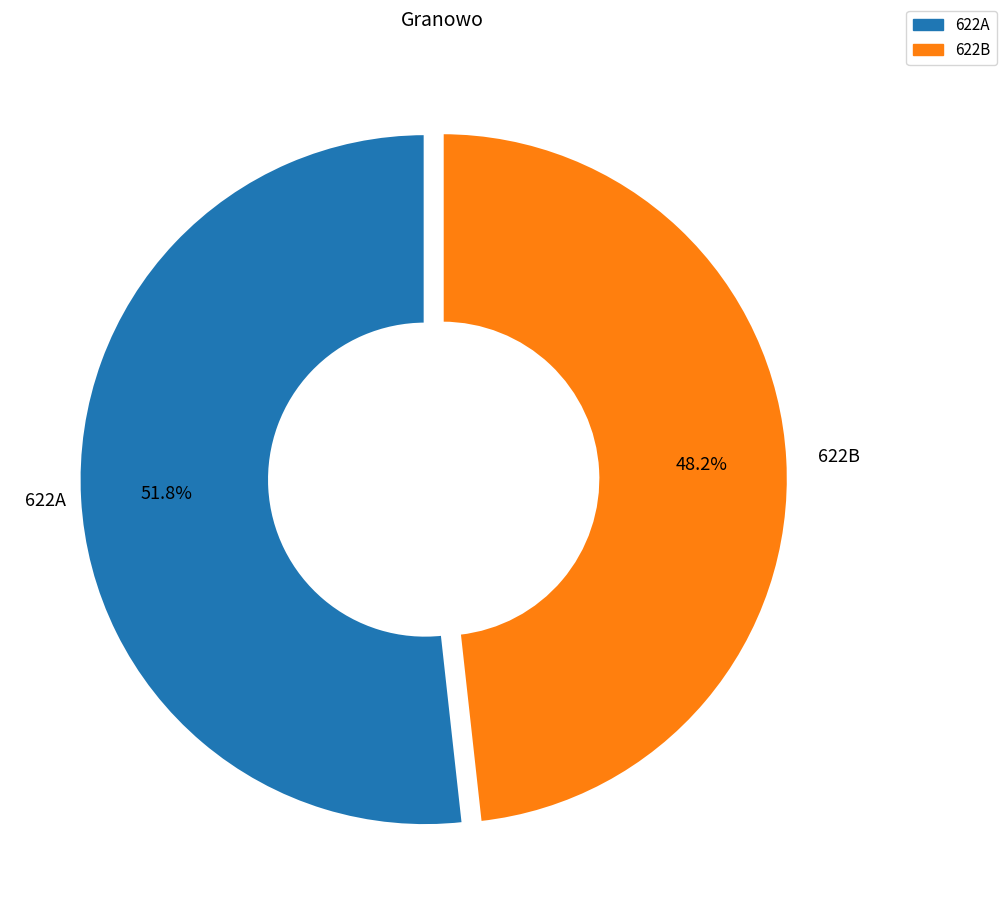

Count the number of slices in the pie.

2